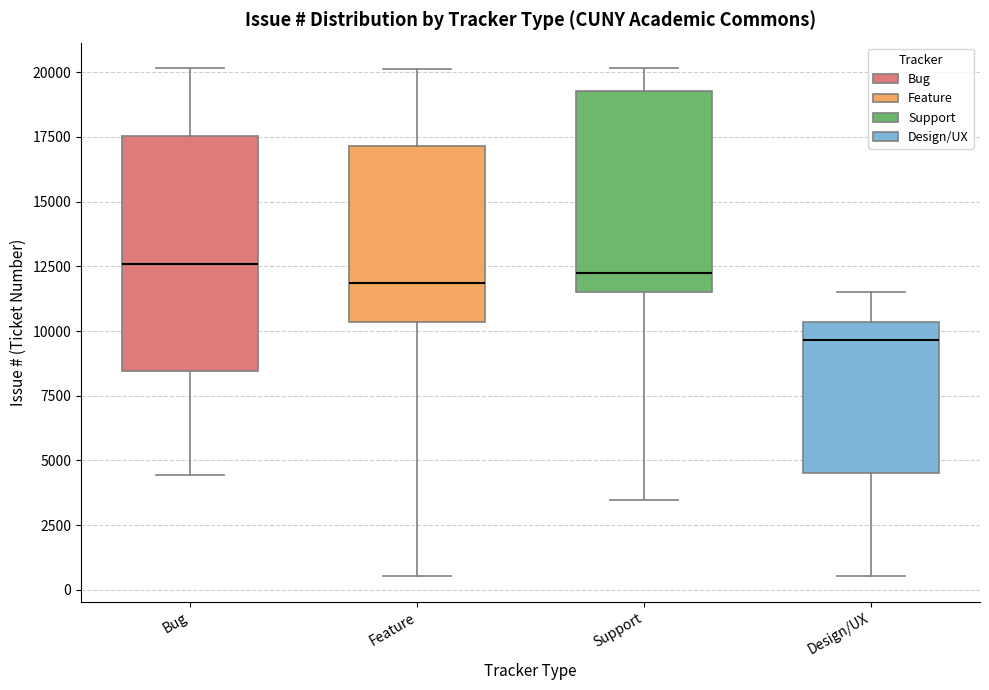

Reading left to right, read every box against the y-axis: the position of its median line, the range the box covers, and the ends of its whiskers. The values are not printed on the chart, so give them approximately, as read against the axis.

Bug: median 12500, box 8500 to 17500, whiskers 4500 to 20000
Feature: median 12000, box 10500 to 17000, whiskers 500 to 20000
Support: median 12000, box 11500 to 19500, whiskers 3500 to 20000
Design/UX: median 9500, box 4500 to 10500, whiskers 500 to 11500